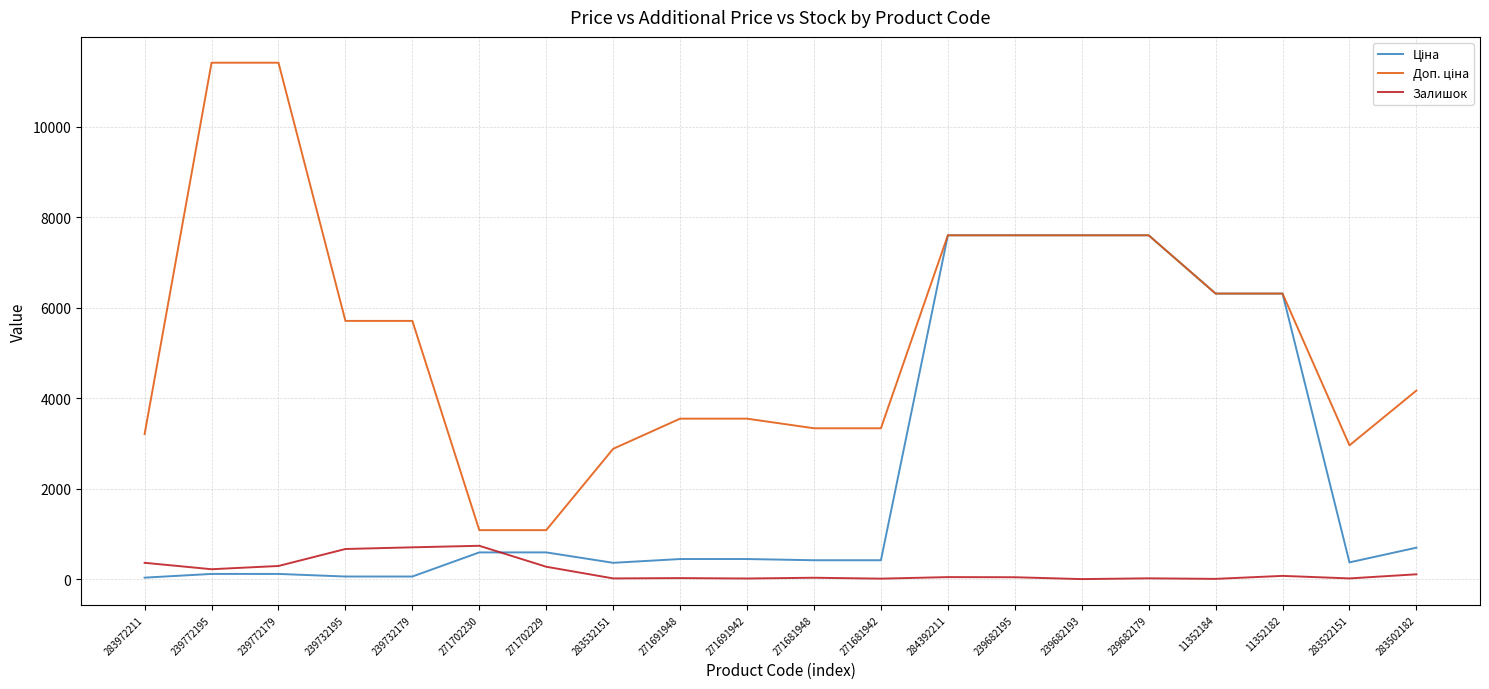

The Залишок series shows 5.0 at 11352184. True or false?

True